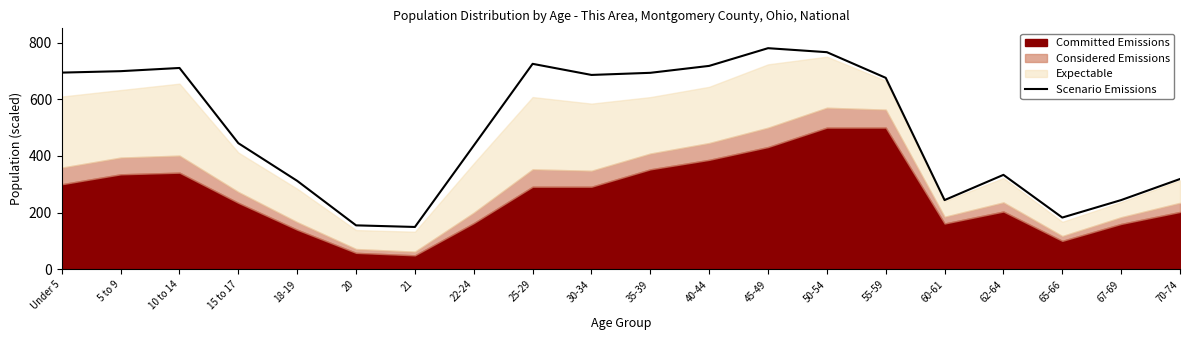

Rank the categories by value from lowest to highest.

21, 20, 65-66, 60-61, 67-69, 18-19, 70-74, 62-64, 22-24, 15 to 17, 55-59, 30-34, 35-39, Under 5, 5 to 9, 10 to 14, 40-44, 25-29, 50-54, 45-49